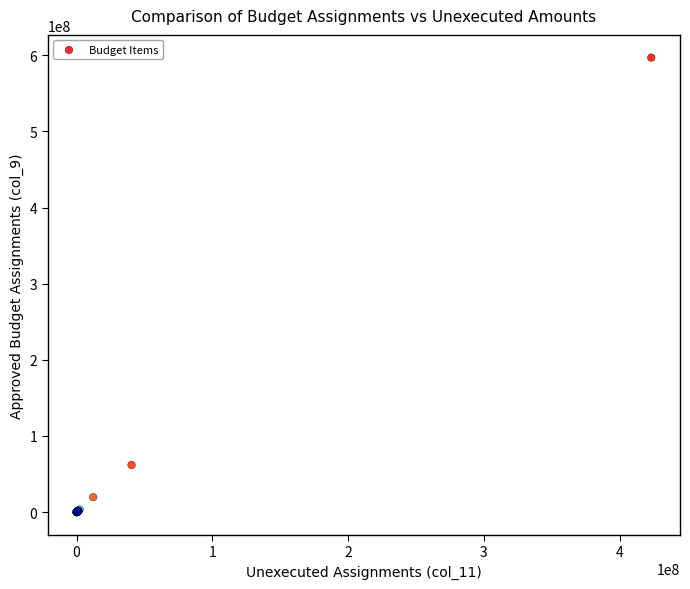

What Y value in the scatter plot is closest to 298400751?

62015394.1